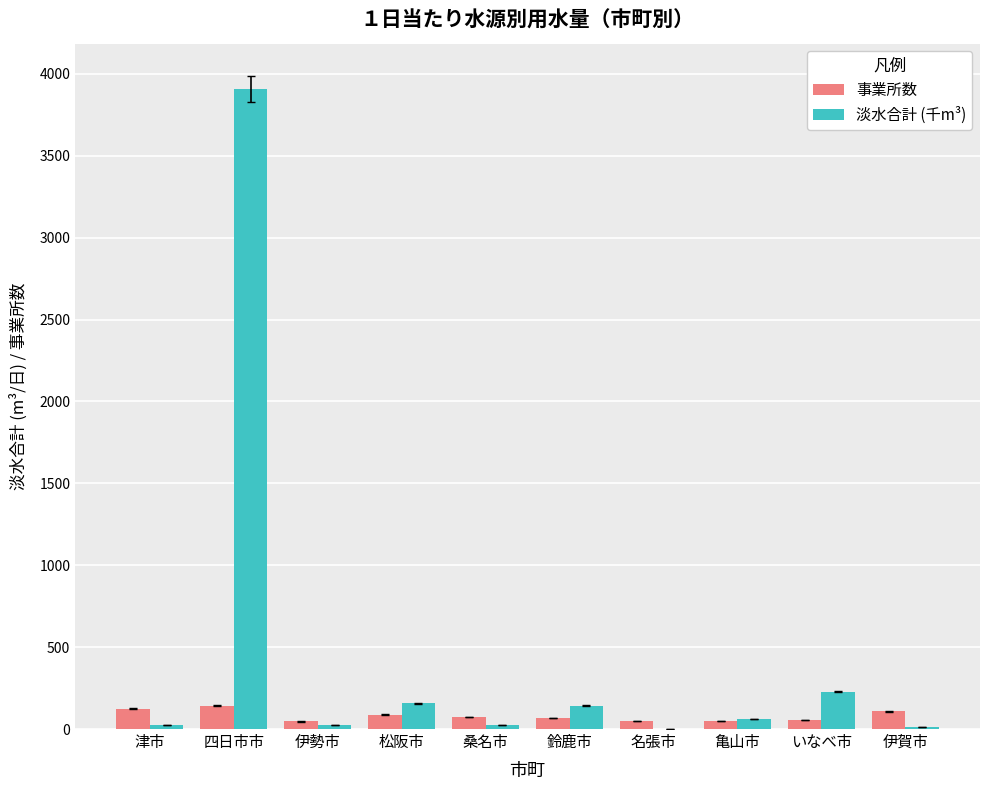

Read the 淡水合計 (千m³) value at 松阪市.

157.5